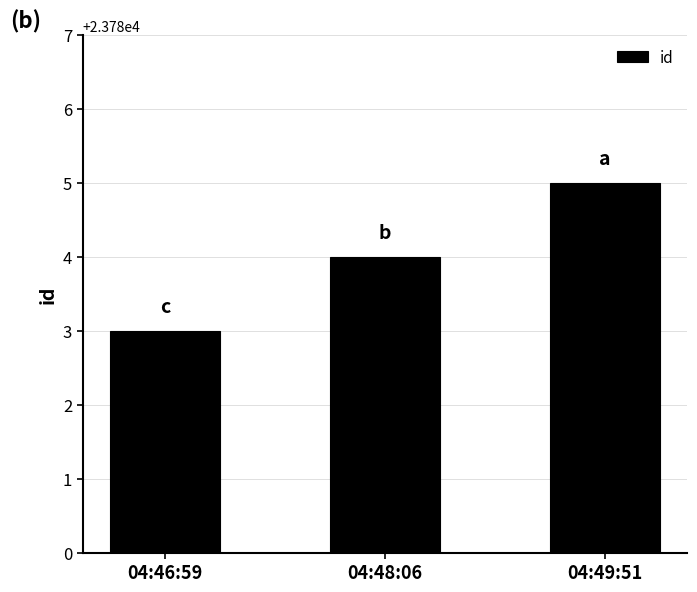

Which category has the lowest value across all series?

04:46:59